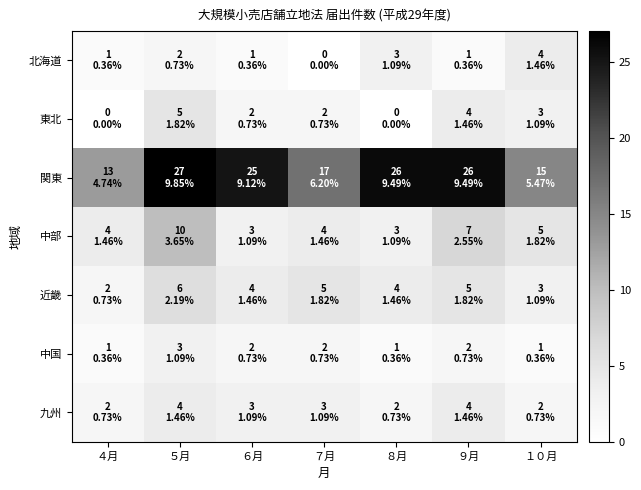

Reading left to right, extract all data points from this chart.

北海道: ４月=1	５月=2	６月=1	７月=0	８月=3	９月=1	１０月=4
東北: ４月=0	５月=5	６月=2	７月=2	８月=0	９月=4	１０月=3
関東: ４月=13	５月=27	６月=25	７月=17	８月=26	９月=26	１０月=15
中部: ４月=4	５月=10	６月=3	７月=4	８月=3	９月=7	１０月=5
近畿: ４月=2	５月=6	６月=4	７月=5	８月=4	９月=5	１０月=3
中国: ４月=1	５月=3	６月=2	７月=2	８月=1	９月=2	１０月=1
九州: ４月=2	５月=4	６月=3	７月=3	８月=2	９月=4	１０月=2